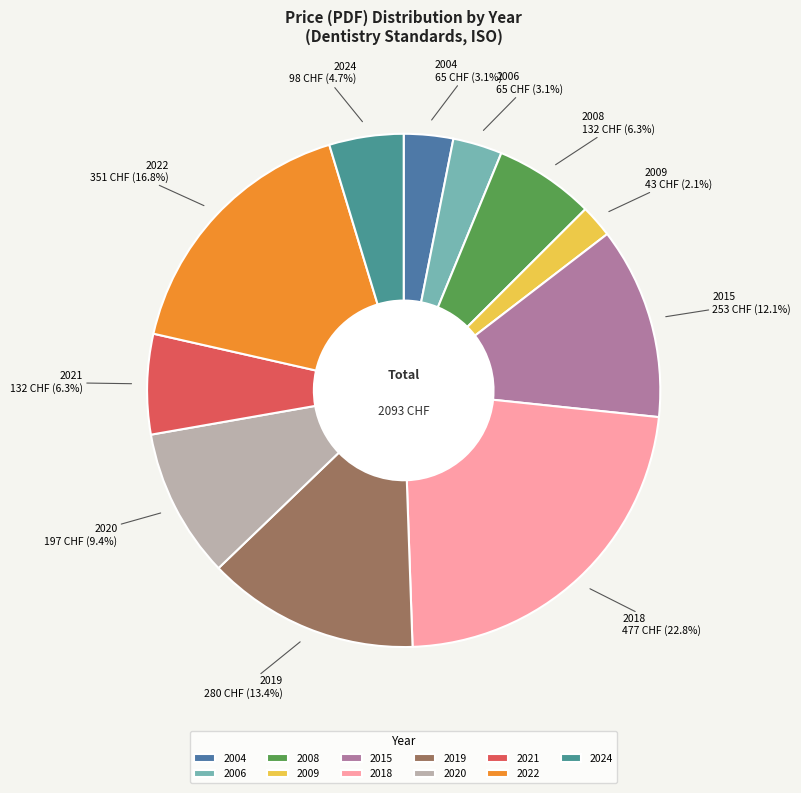

Does 2018 account for over 50% of the chart?

No